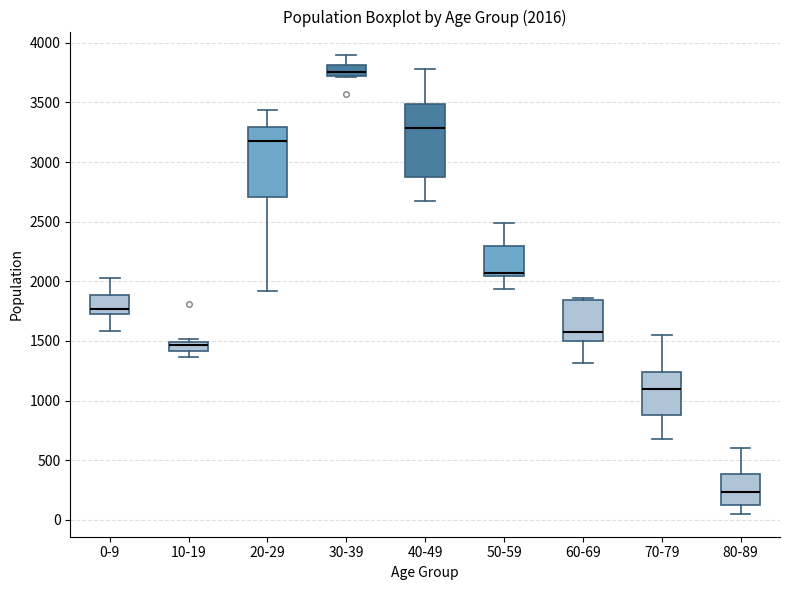

Which box has the highest median line?

30-39